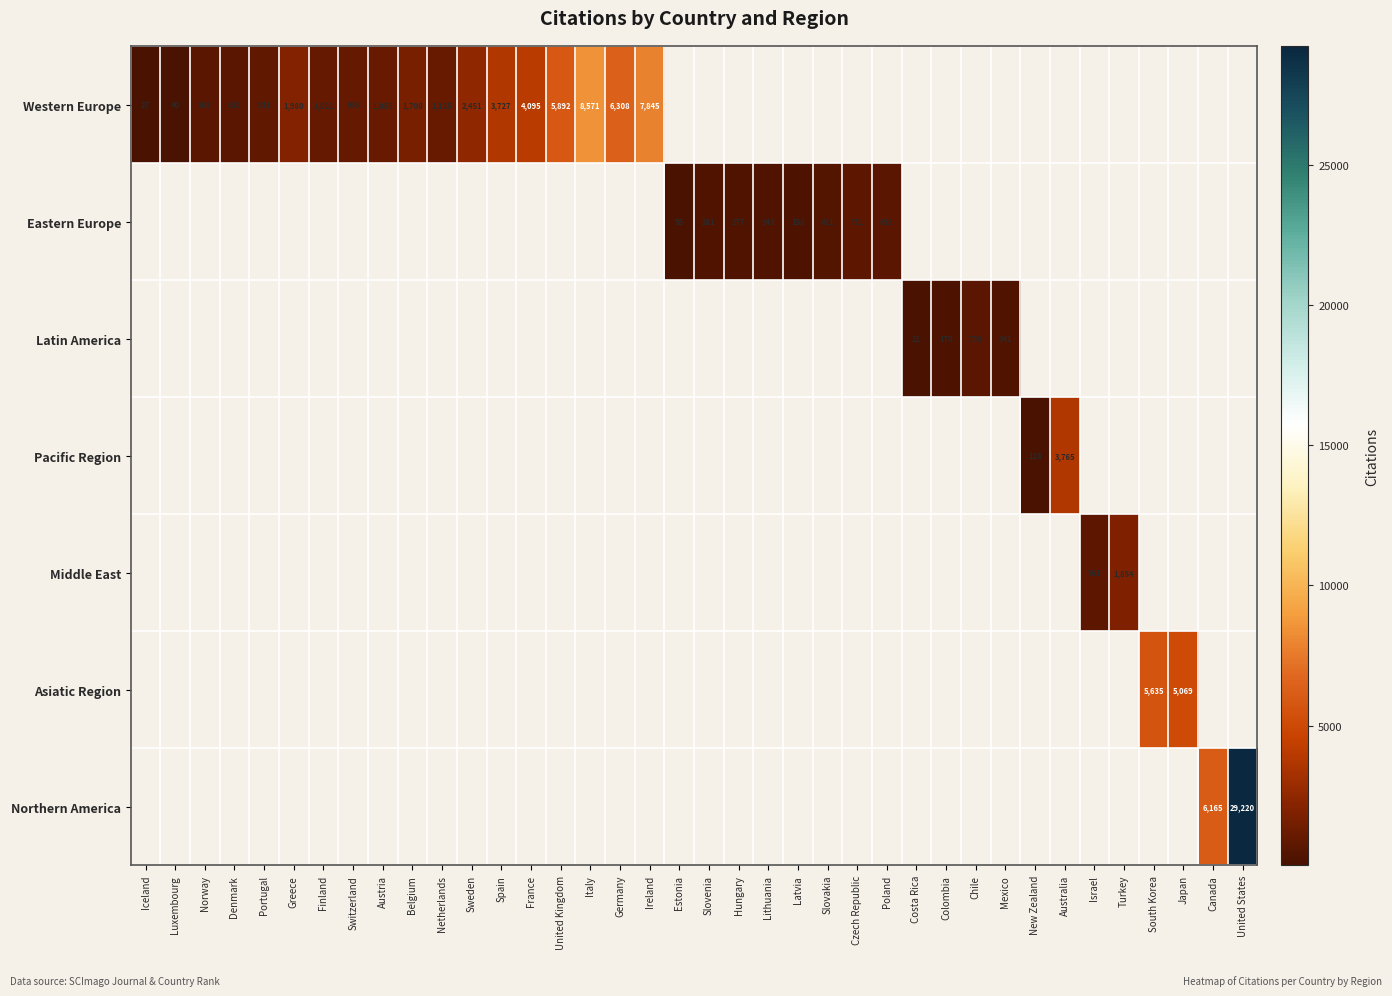

The value of Latin America at Mexico is 75. True or false?

False